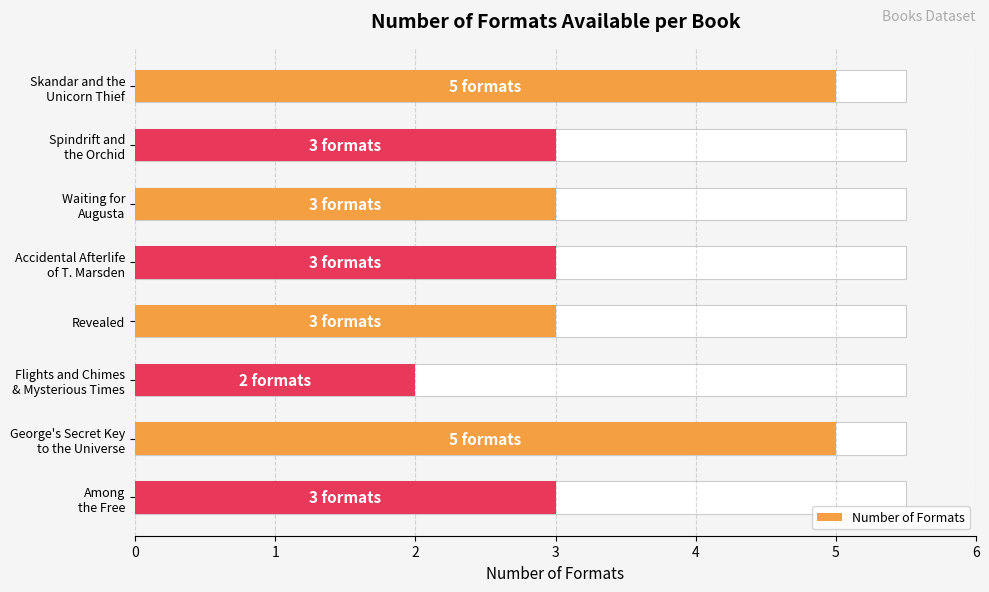

What is the ratio of the value at Revealed to the value at Among the Free?

1.0